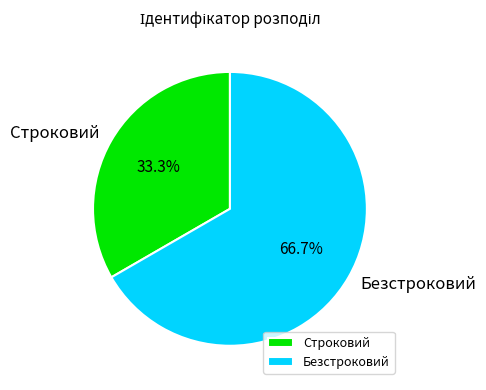

How many slices are in this pie chart?

2